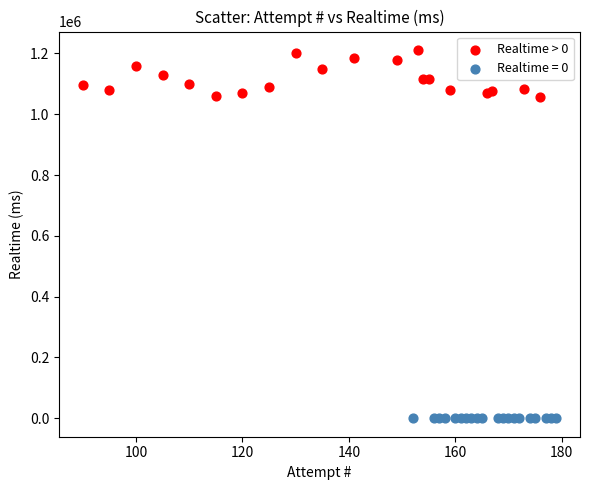

Which series contains the highest Y value?

Realtime > 0